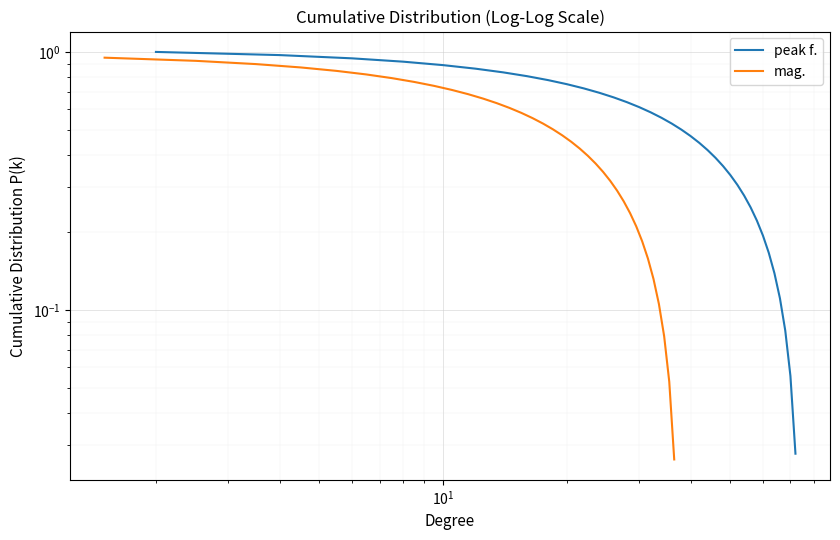

True or false: peak f. and mag. intersect in this chart.

False